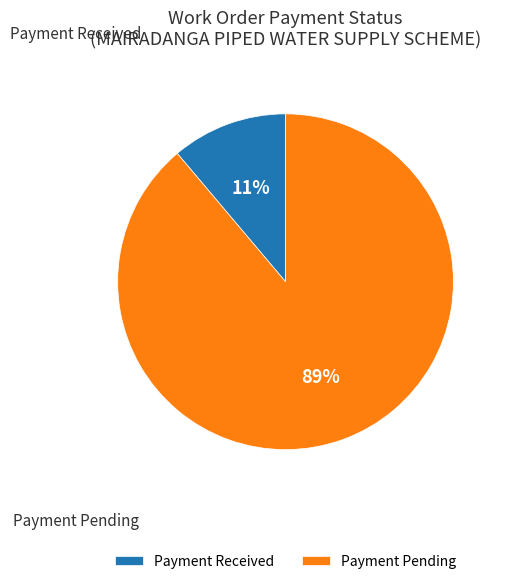

Does any single category account for the majority?

Yes